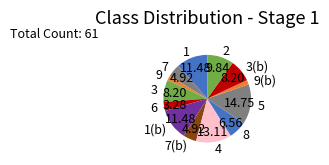

Does 7(b) represent more than half of the total?

No